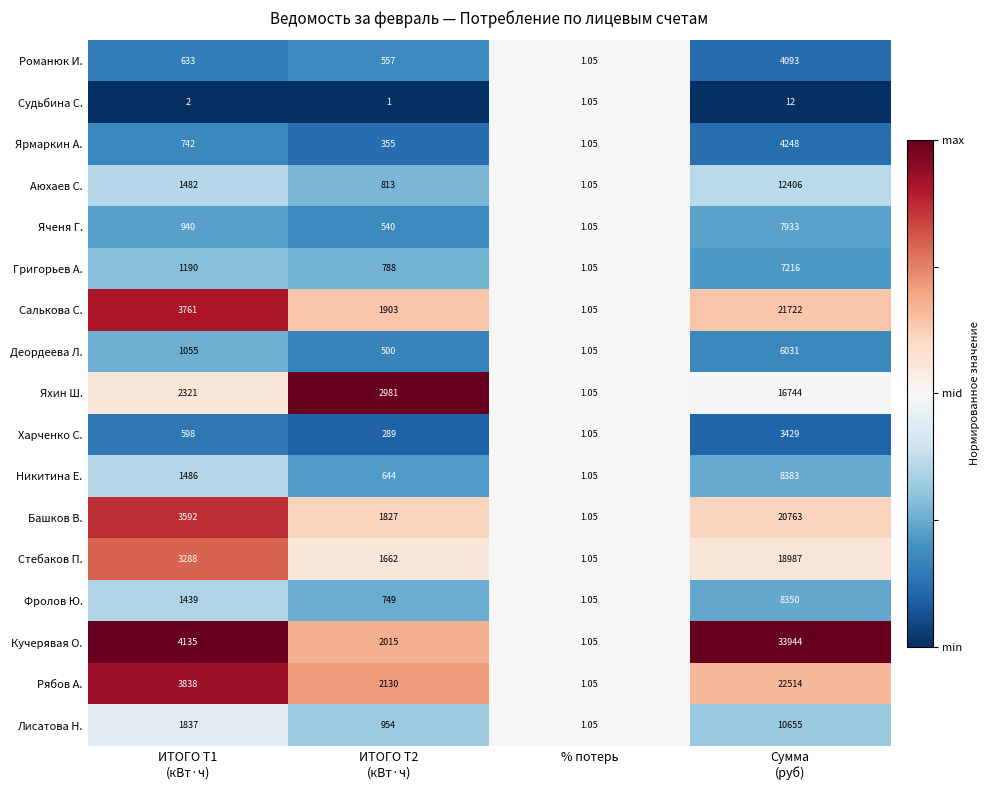

What is the total value across all series at ИТОГО Т1
(кВт·ч)?

32339.0